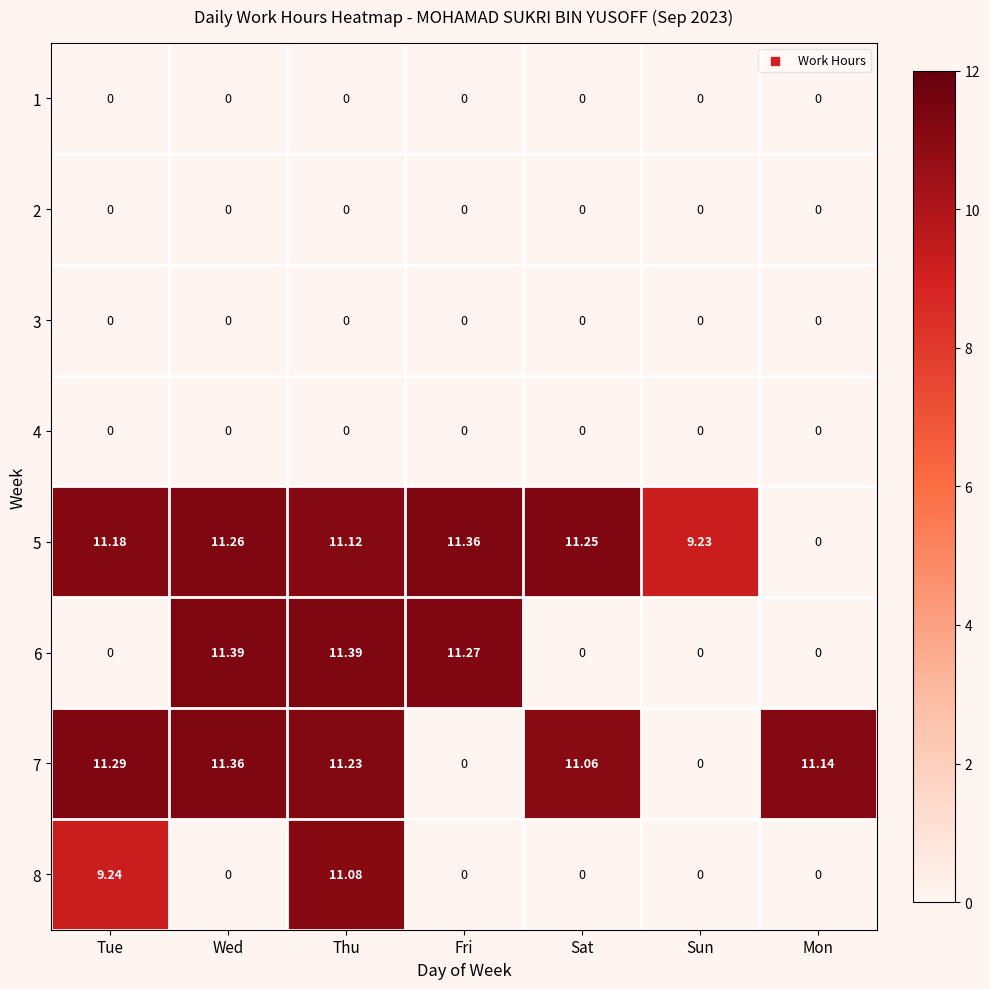

At which category is the sum across all series the highest?

Thu